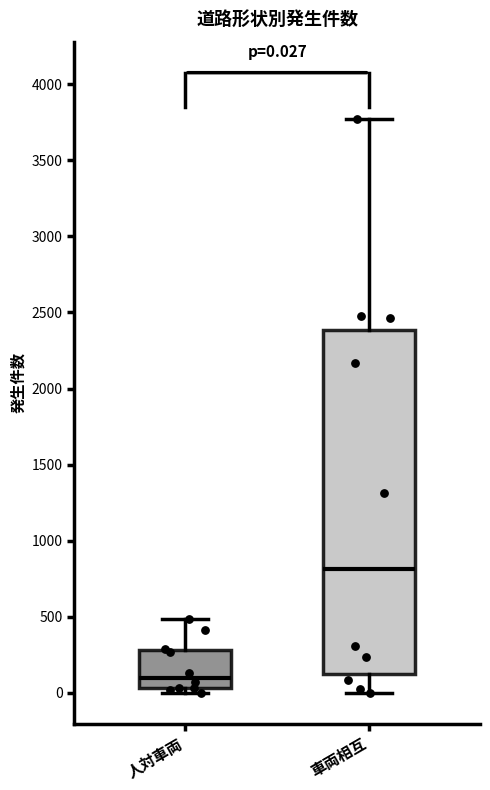

Which box is the tallest, from its lower edge to its upper edge?

車両相互